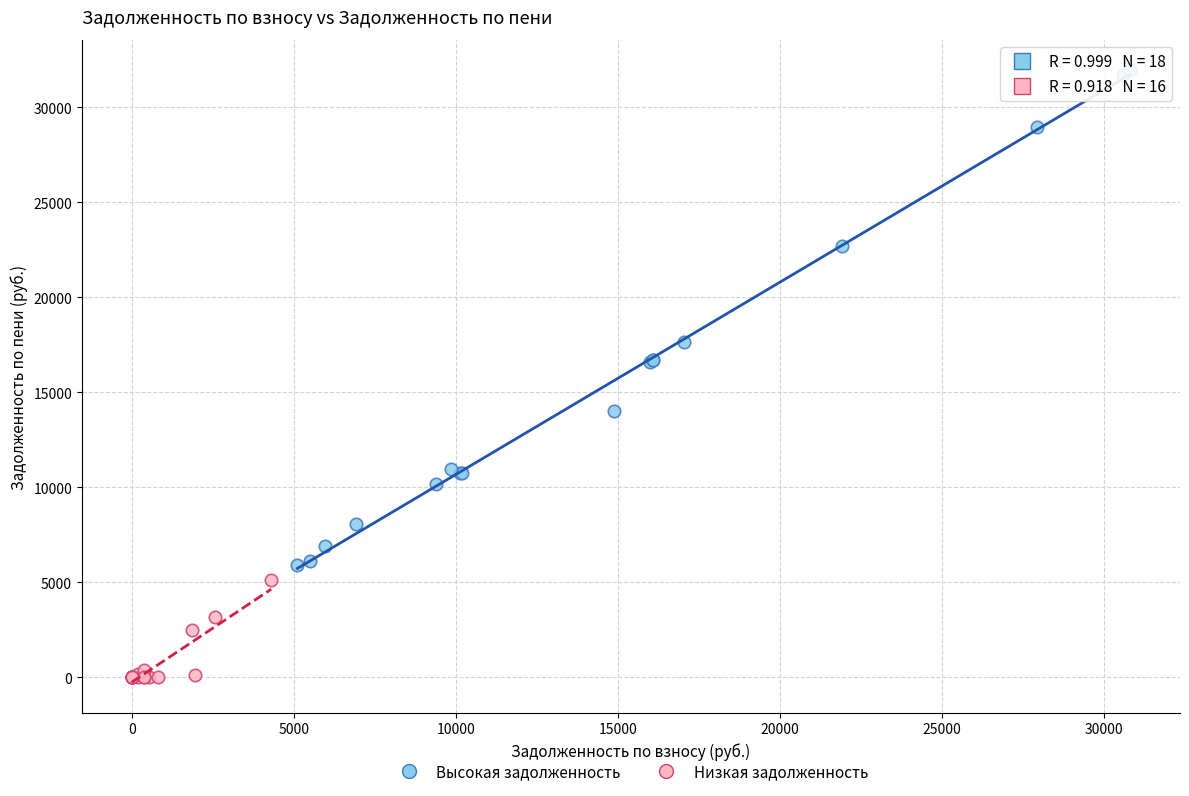

Which series has the largest Y range (max minus min)?

Высокая задолженность